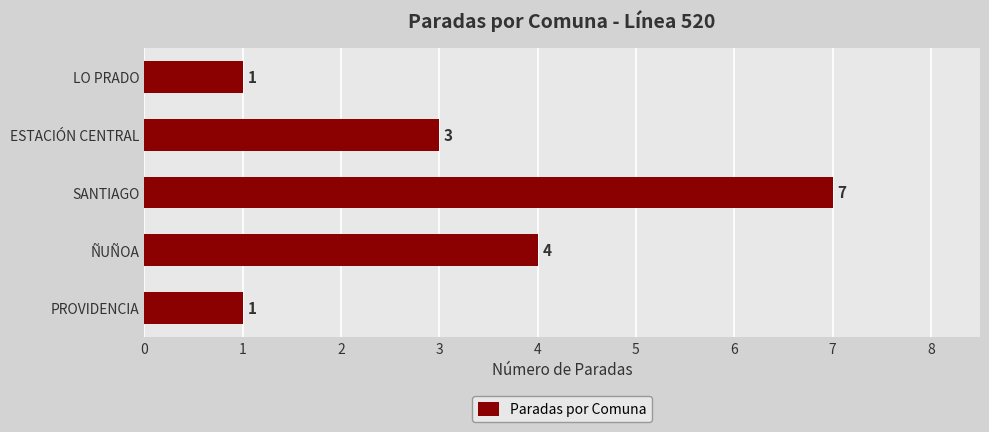

What is the change in value from SANTIAGO to ÑUÑOA?

-3